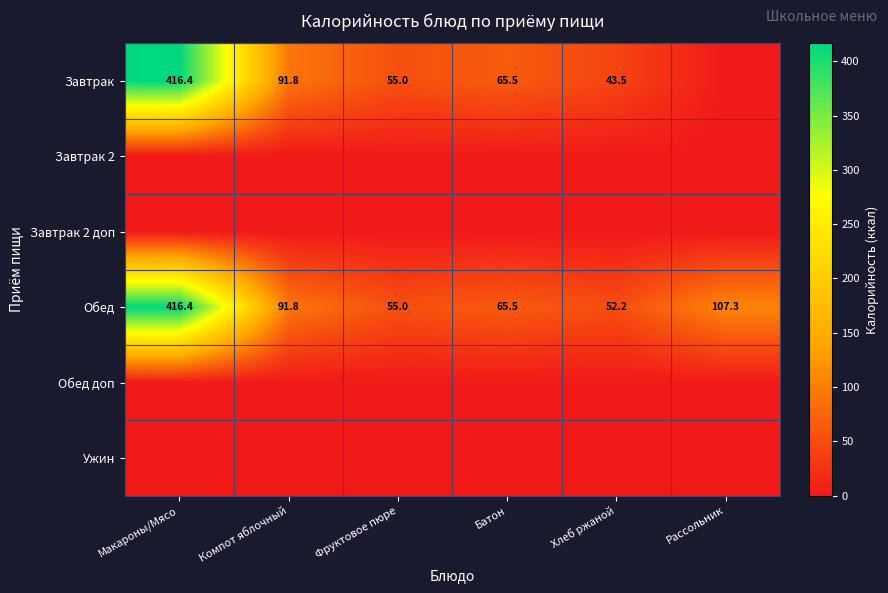

What is the lowest value of the Обед series?

52.2